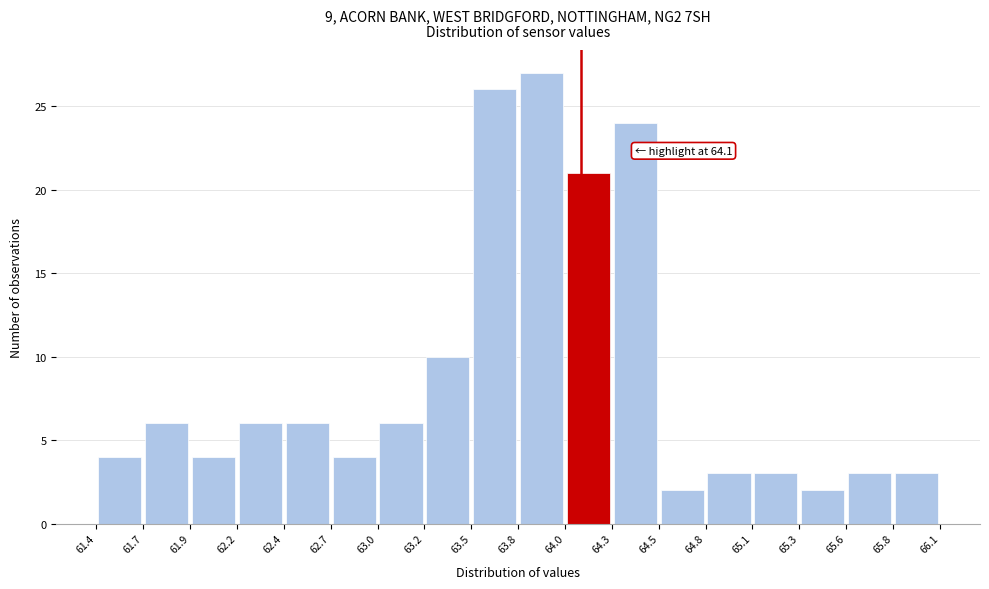

Which range on the x-axis has the tallest bar?

63.8 to 64.0